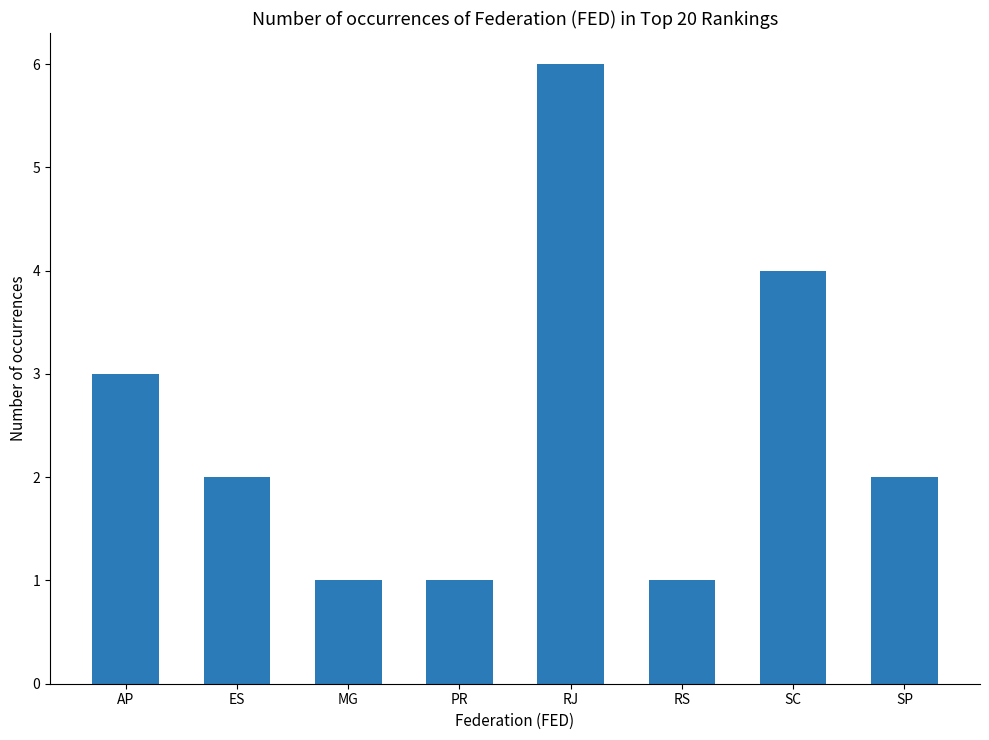

Between SC and RS, which is larger?

SC